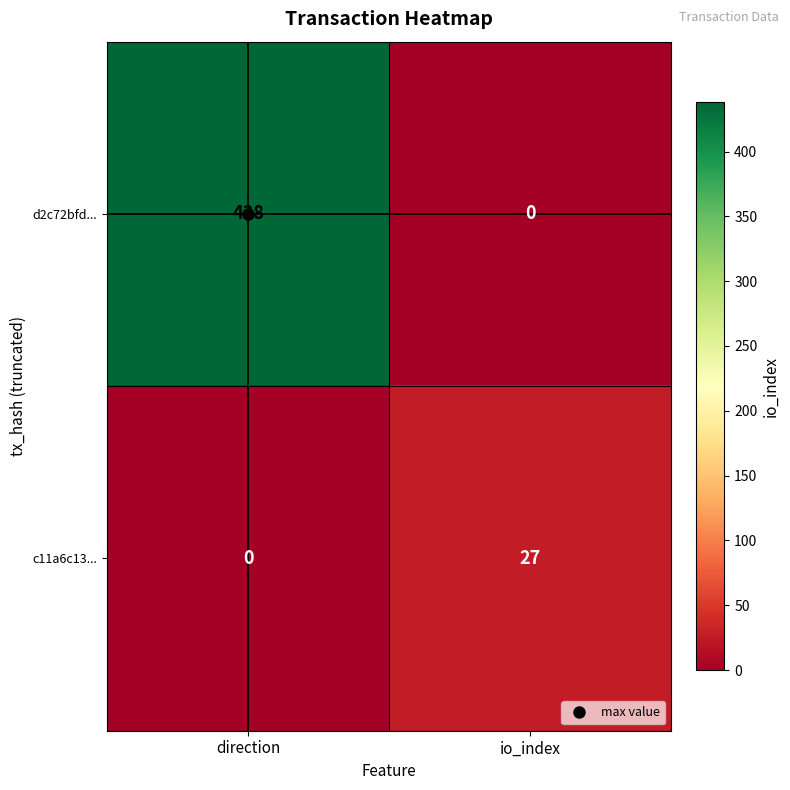

Which series has the largest total across all categories?

d2c72bfd...